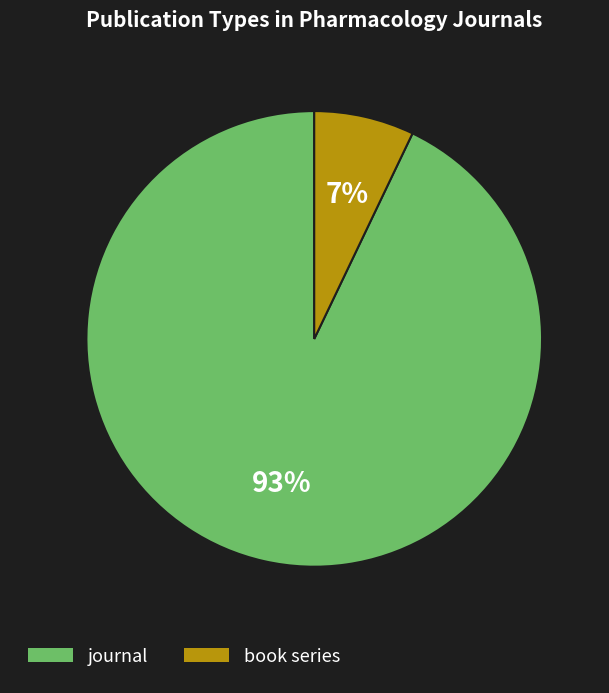

Between journal and book series, which is larger?

journal